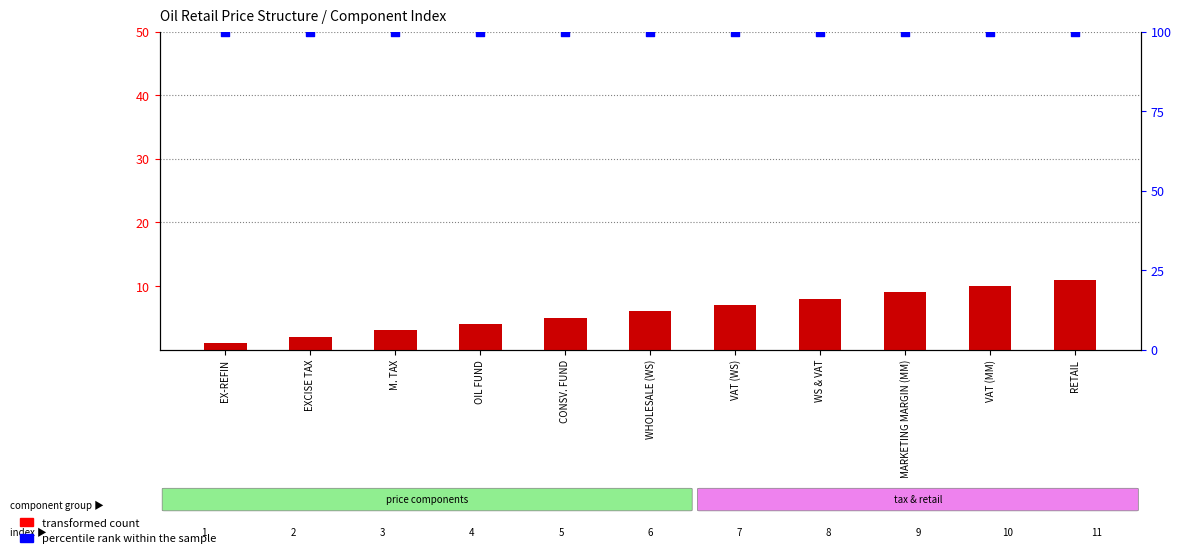

Which series has the largest total across all categories?

percentile rank within the sample